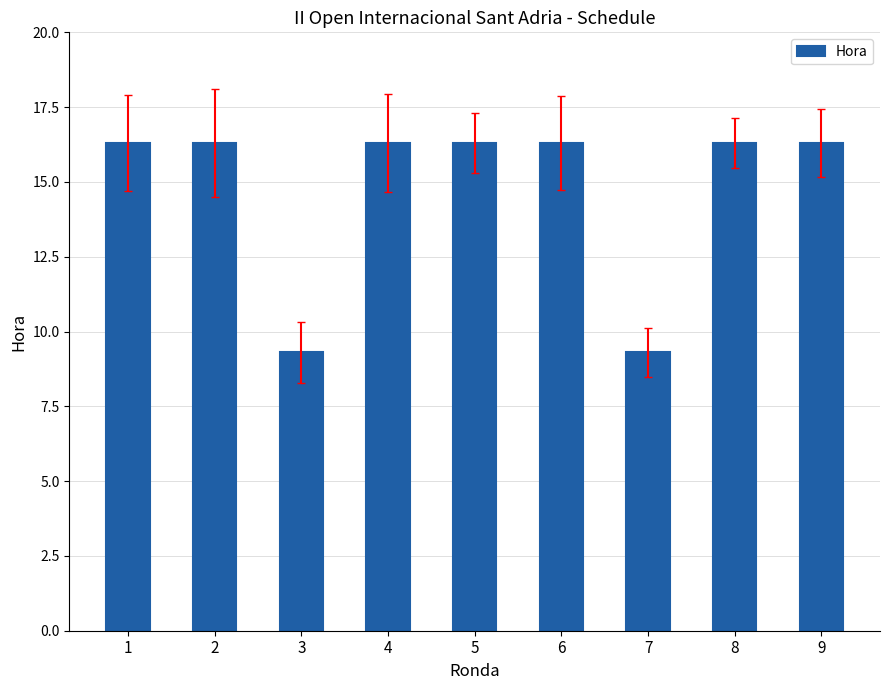

Rank the categories by value from lowest to highest.

3, 7, 1, 2, 4, 5, 6, 8, 9